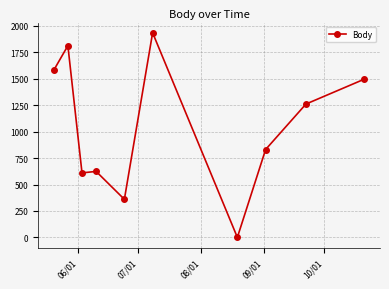

What is the difference between the second highest and second lowest values?

1453